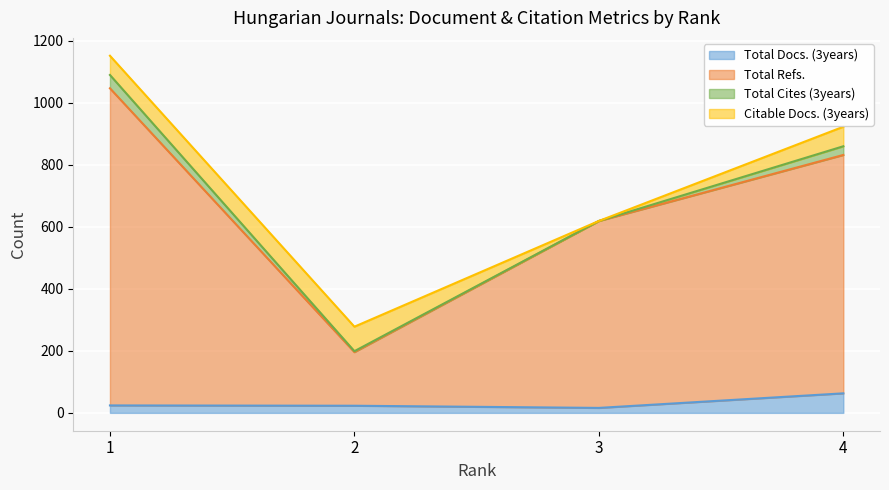

The value of Total Docs. (3years) at 4 is 63. True or false?

True